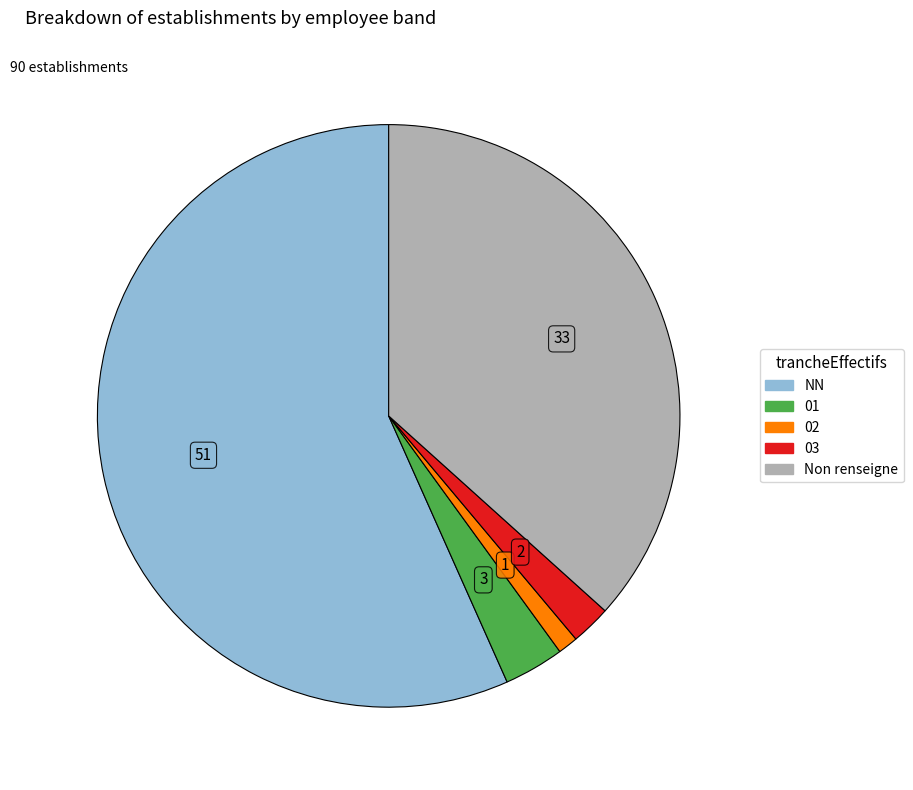

Is there a majority slice in this chart?

Yes